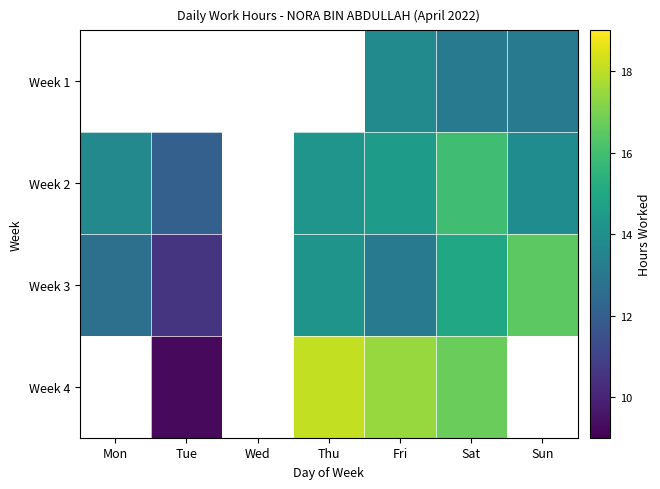

What is the difference between the Week 4 values at Fri and Sat?

0.7